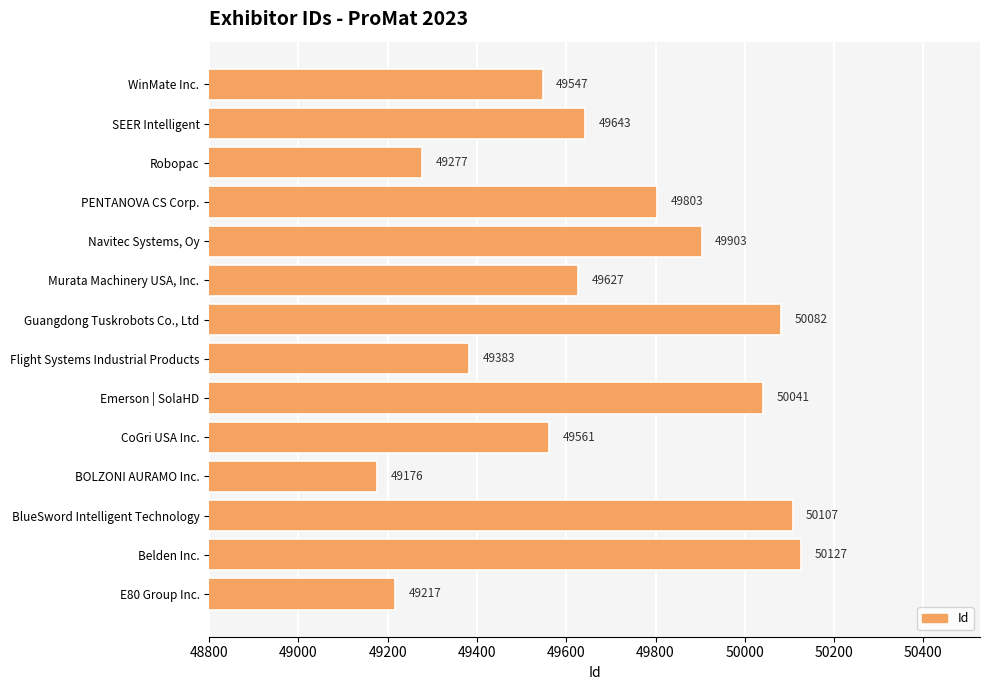

What is the smallest value displayed?

49176